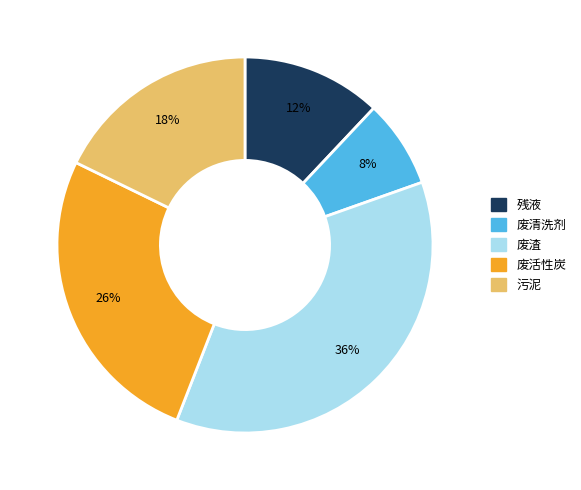

Is 污泥 the majority of the pie?

No